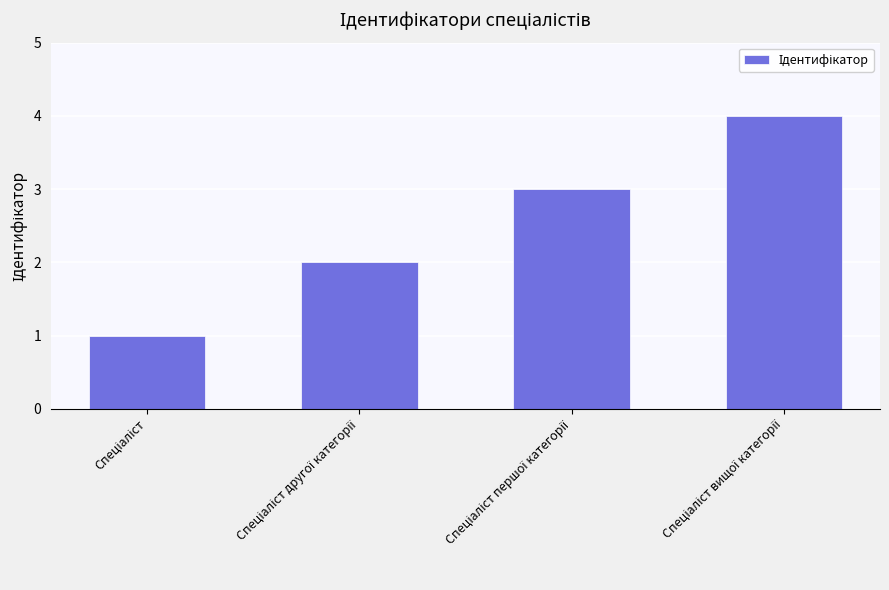

What is the greatest value displayed?

4